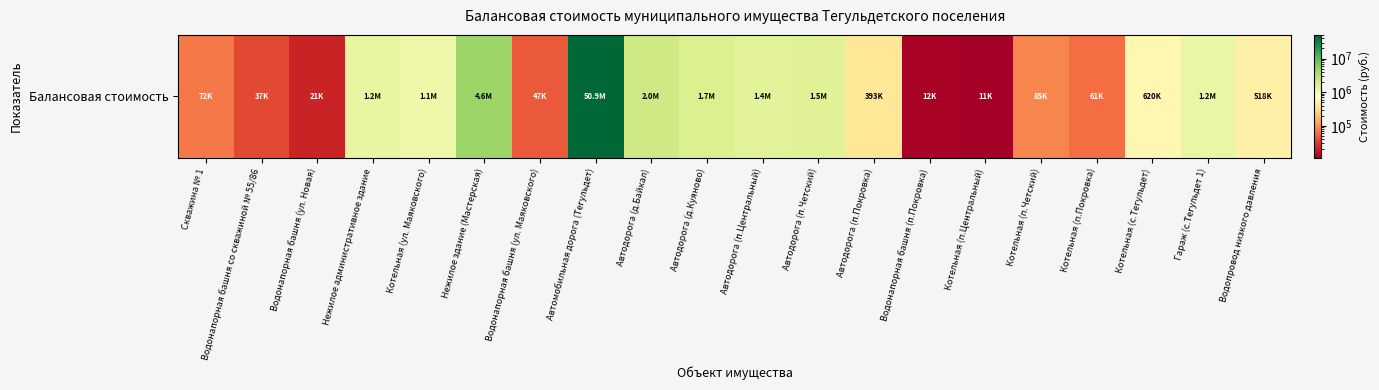

What is the maximum value shown in the chart?

50853987.8